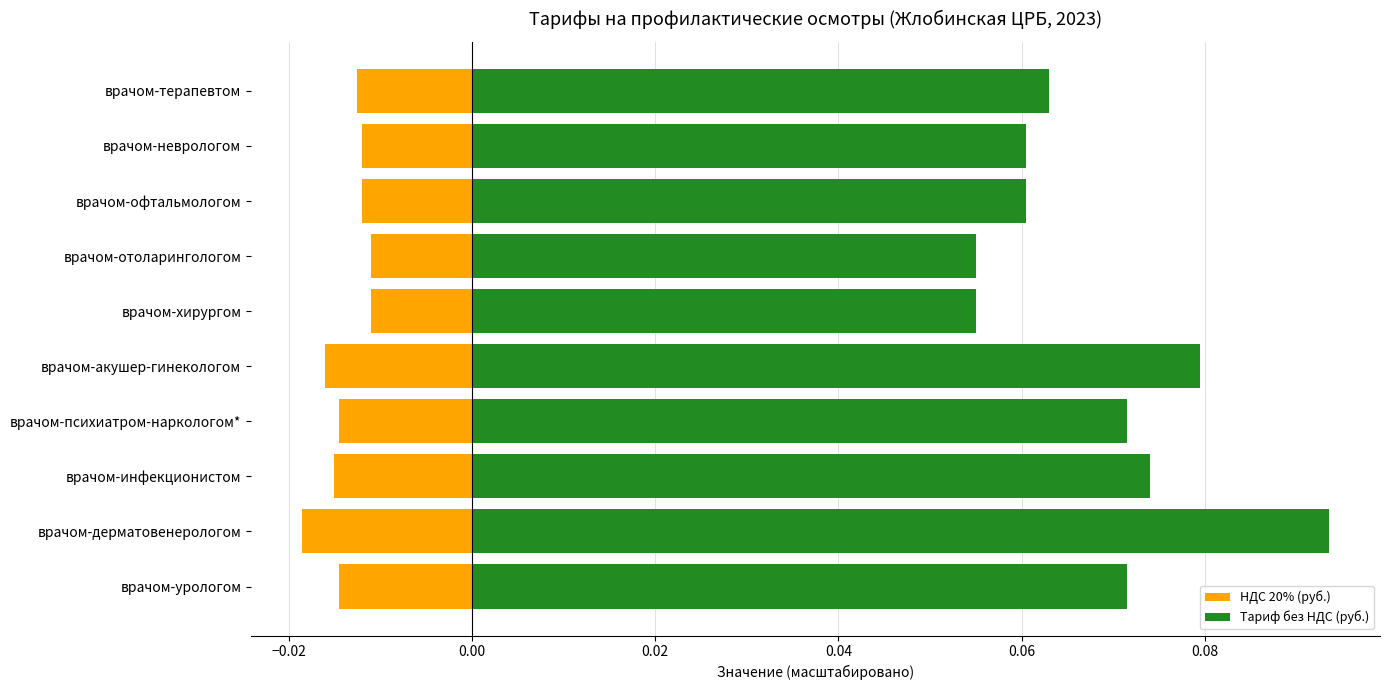

The НДС 20% (руб.) series shows -0.0 at врачом-терапевтом. True or false?

False